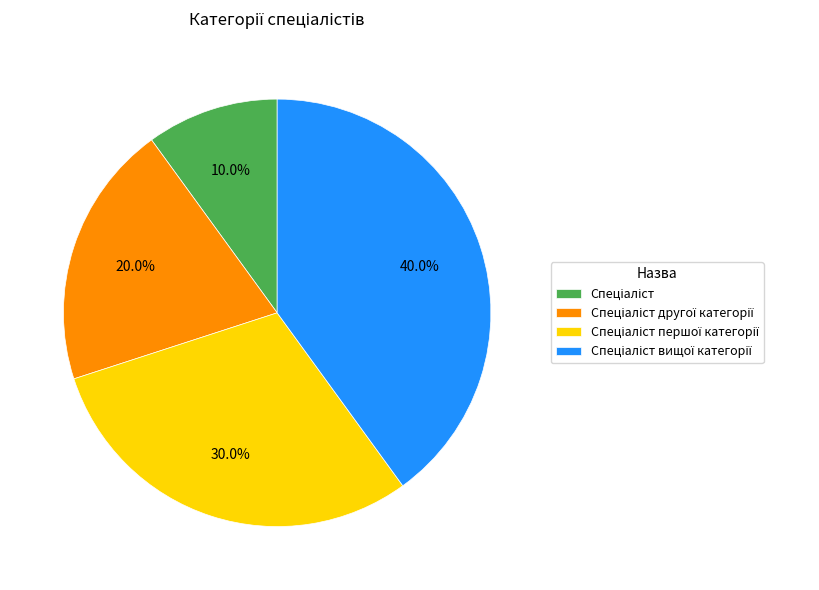

Does any single category account for the majority?

No